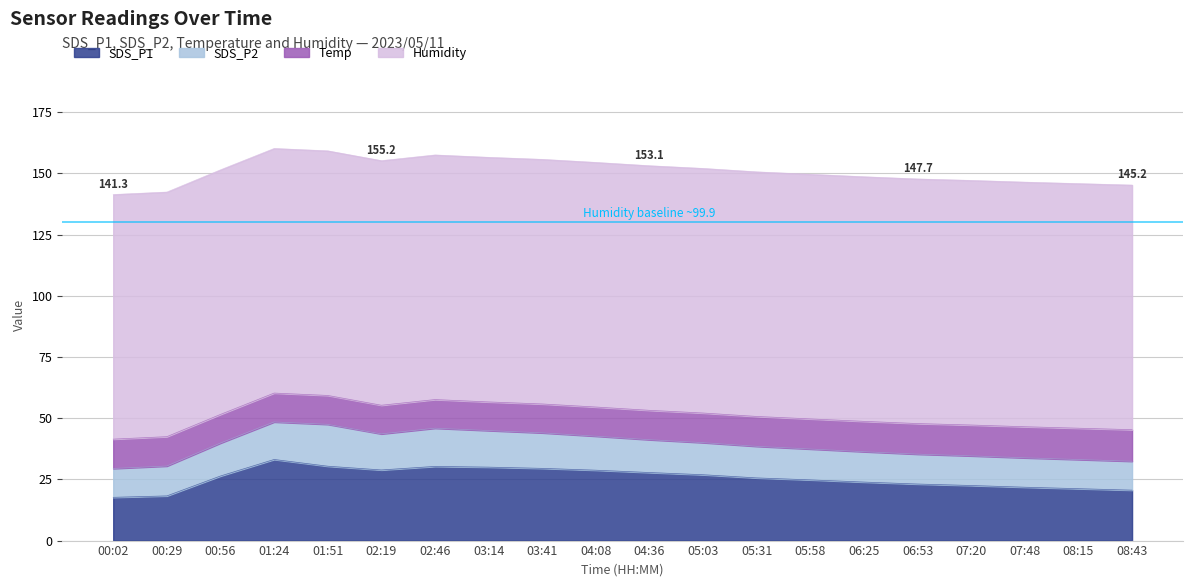

Where is SDS_P1 nearest to the value 25?

05:58